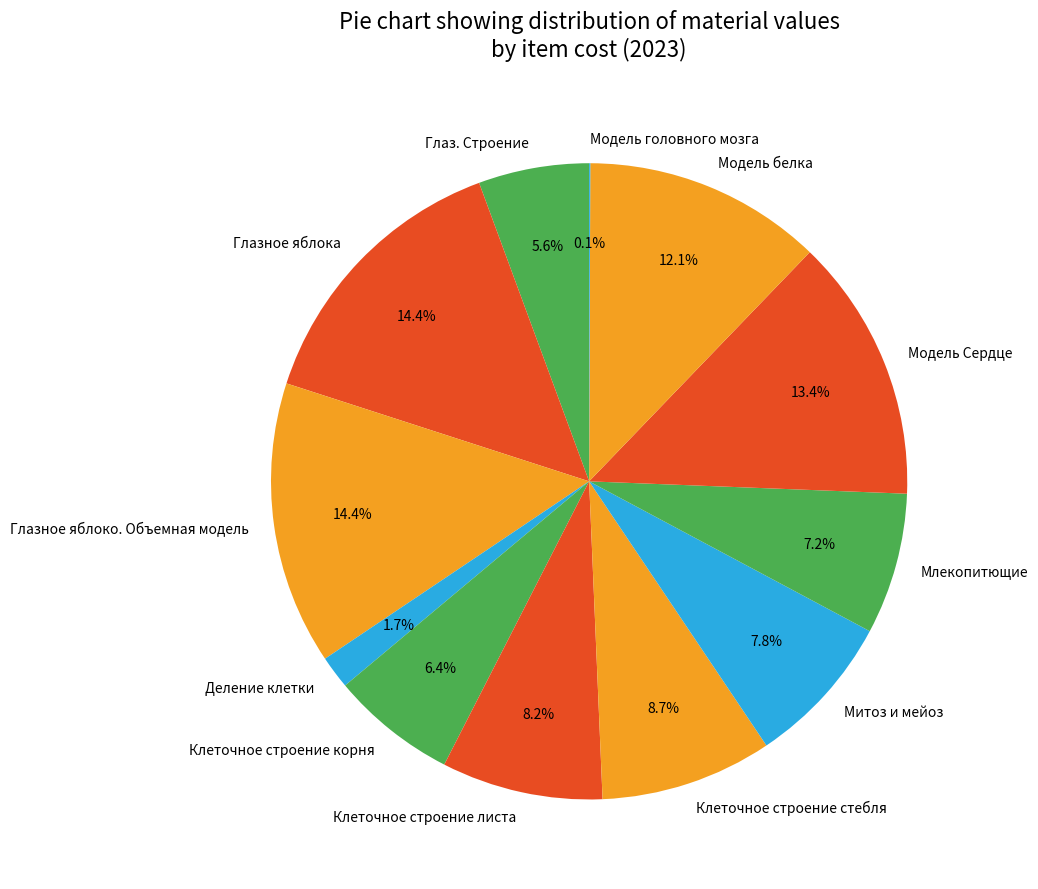

To the nearest percent, what is the difference between the largest and smallest slice percentages?

14%